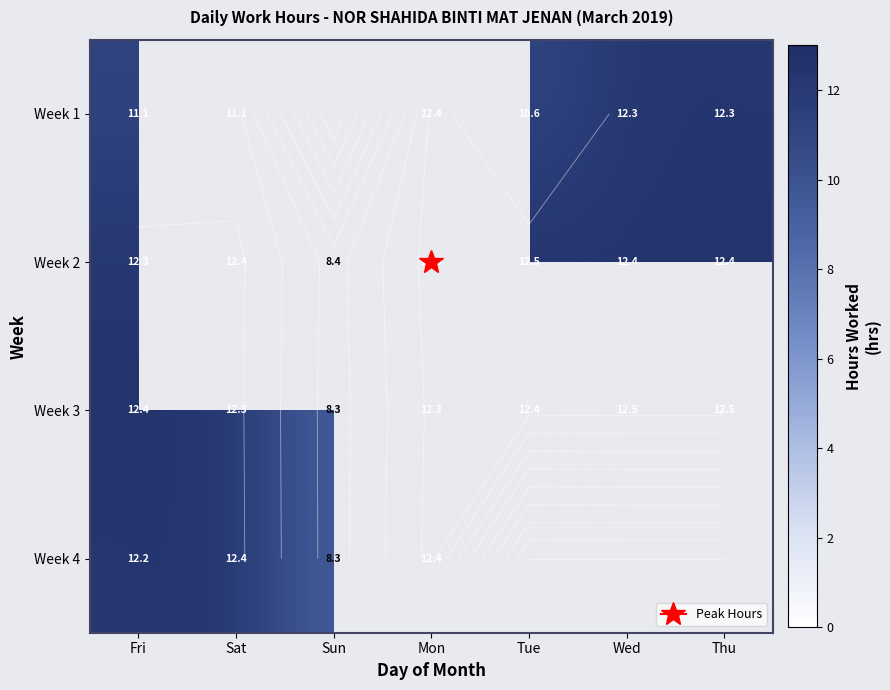

Is the value of Week 3 at Sun greater than the value of Week 4 at Wed?

No